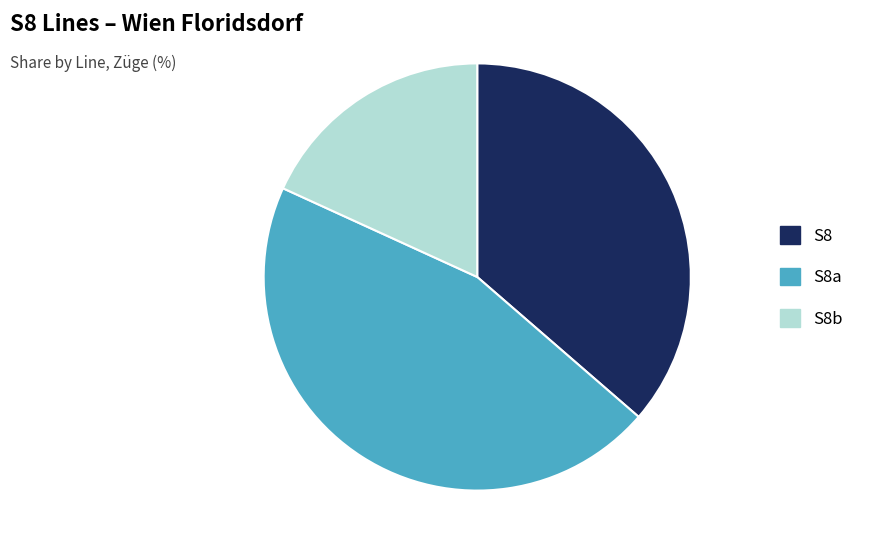

Which slice is the smallest?

S8b